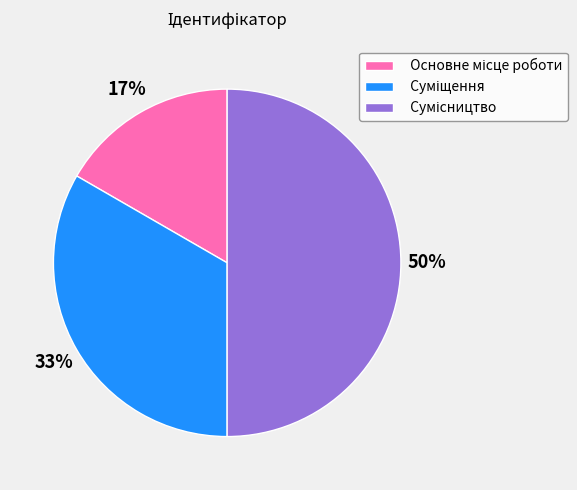

How many slices are in this pie chart?

3